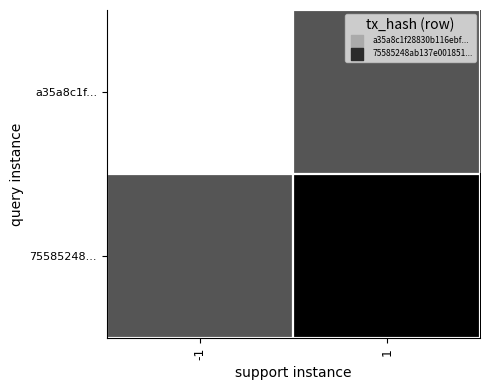

Between 1 and -1, which is larger?

1